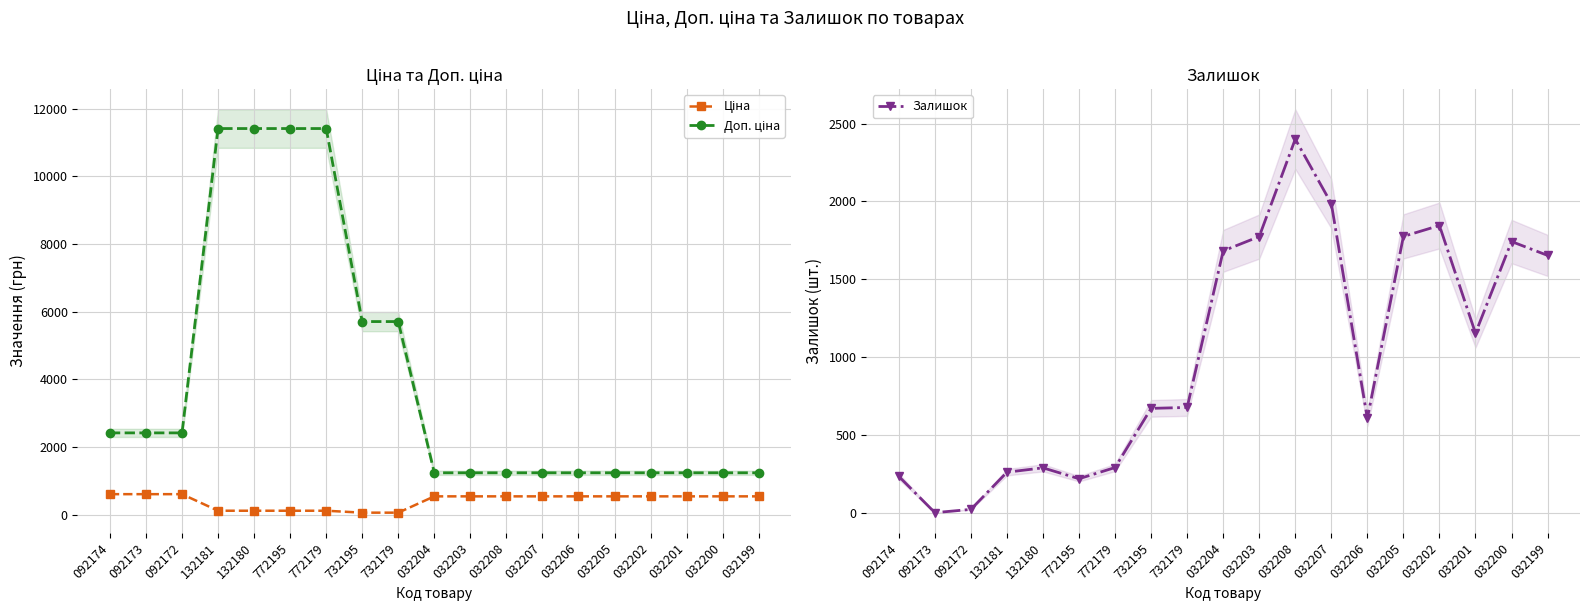

What is the sum of all Доп. ціна values?

76648.4